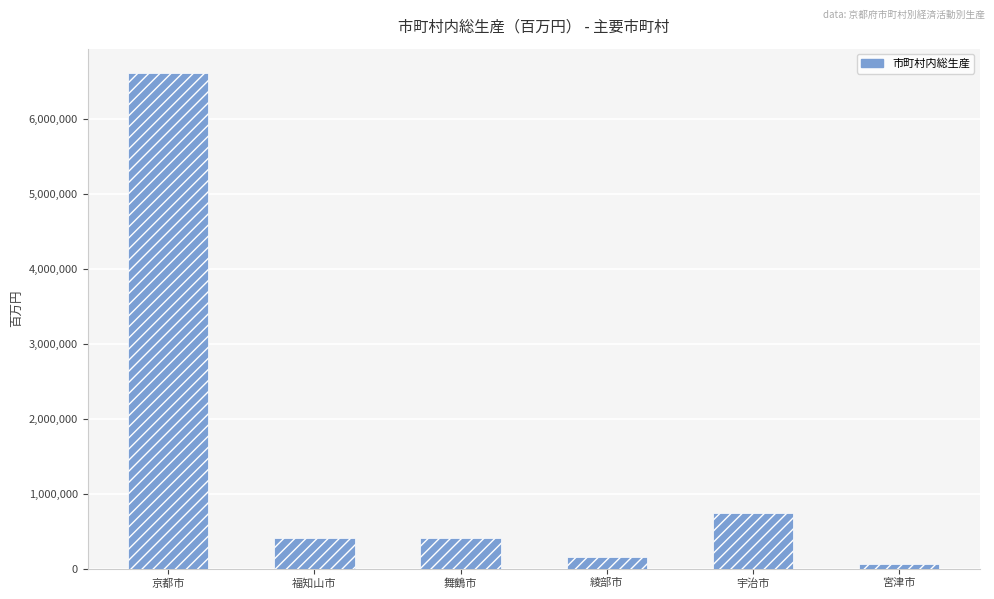

What is the change in value from 宇治市 to 宮津市?

-678753